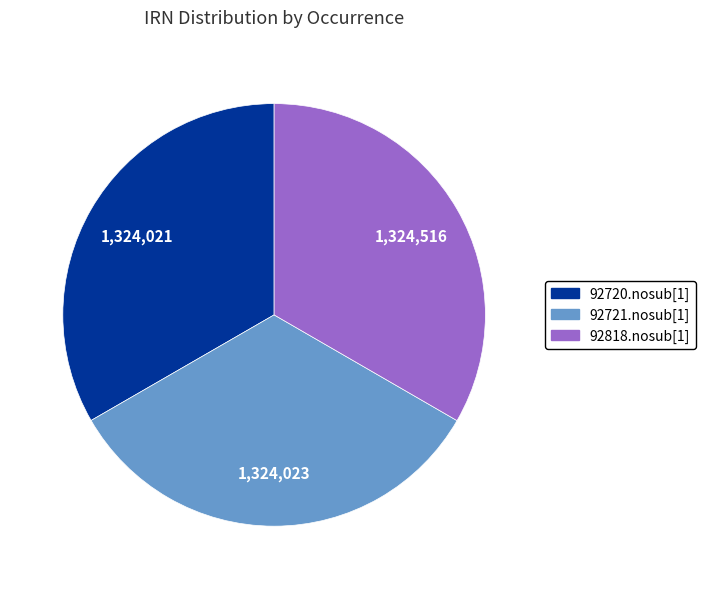

Is there a majority slice in this chart?

No